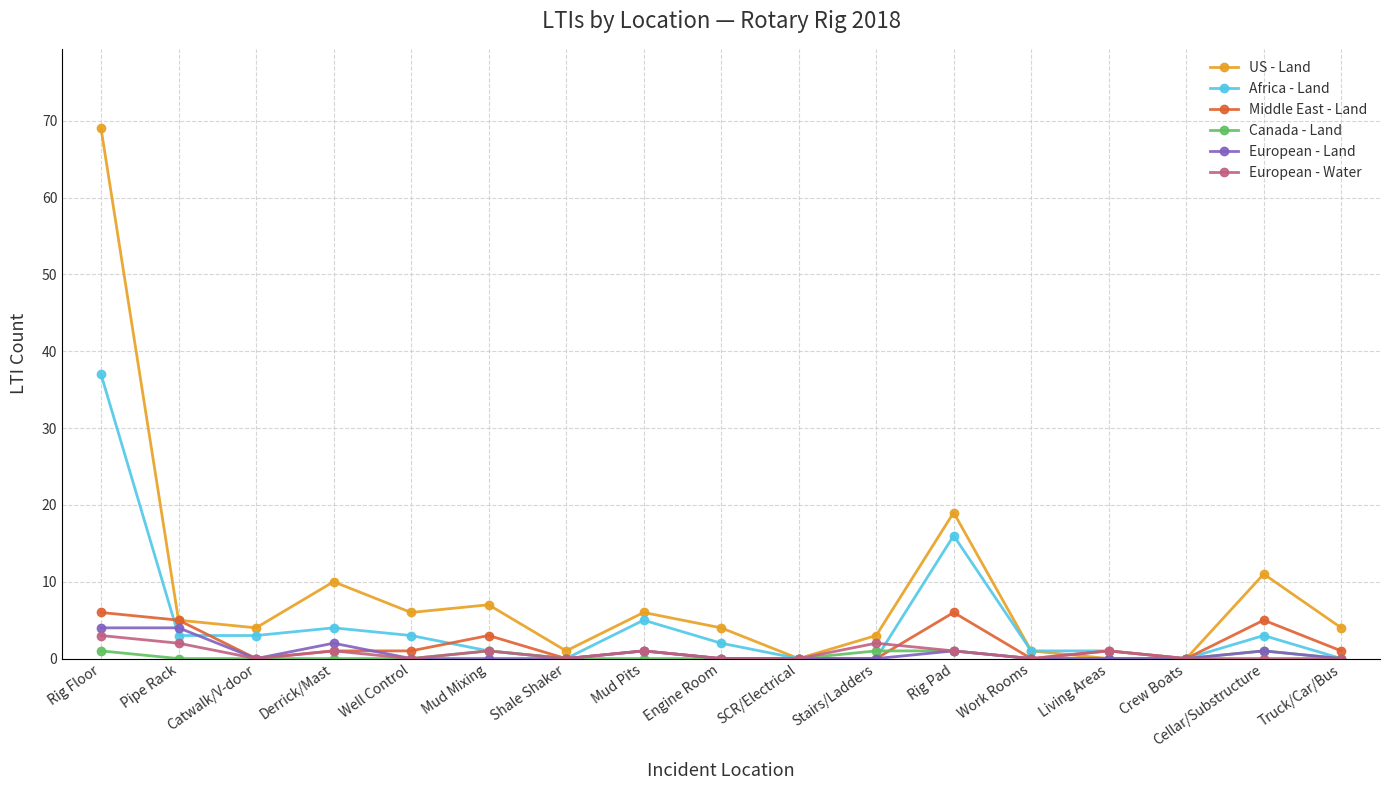

What is the difference between the highest and lowest values at Stairs/Ladders?

3